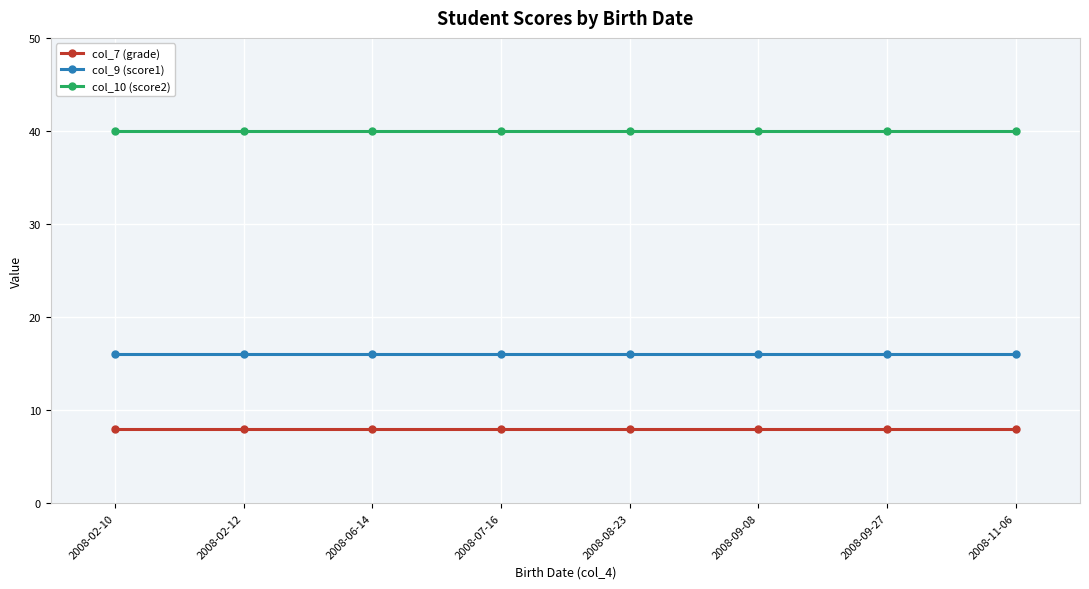

The value of col_9 (score1) at 2008-02-12 is 16. True or false?

True